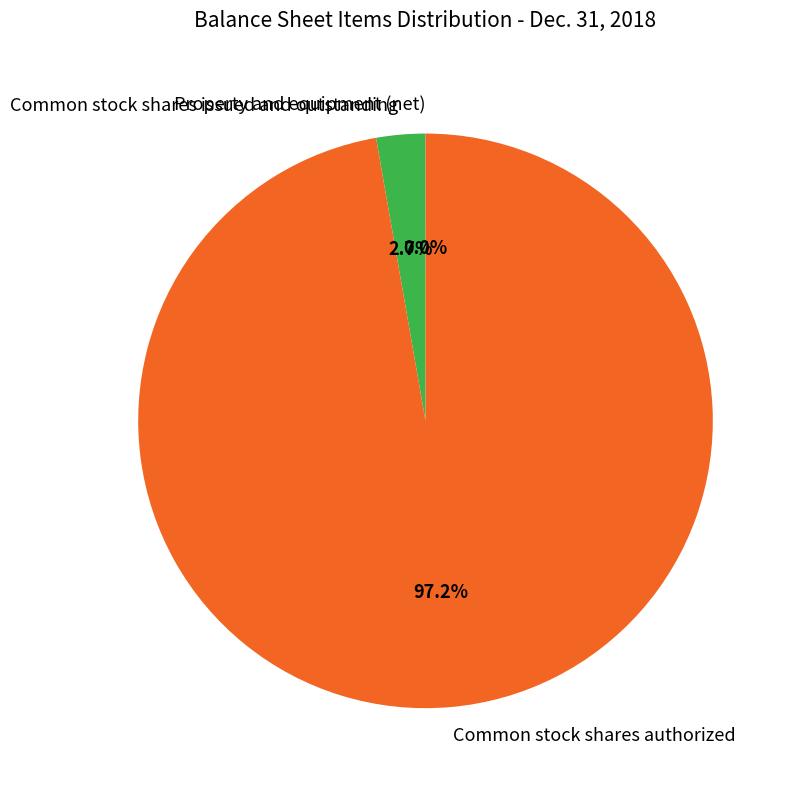

Which category has the biggest portion of the pie?

Common stock shares authorized